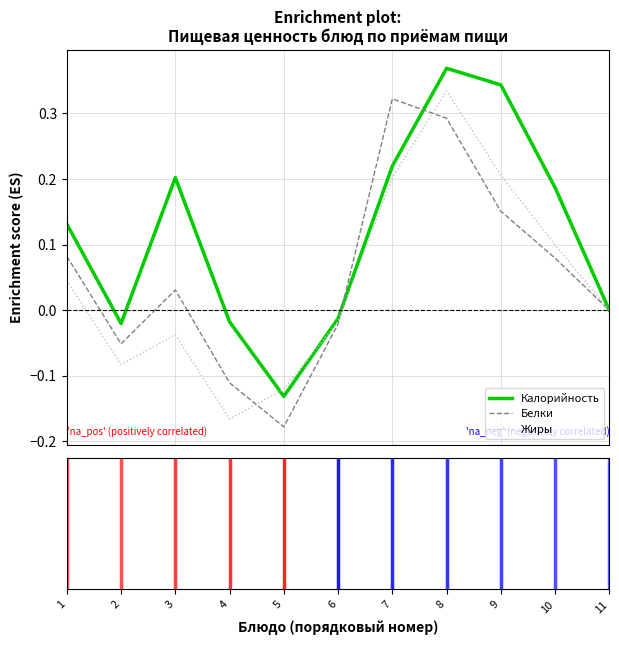

Which category has the highest value in the Калорийность series?

8